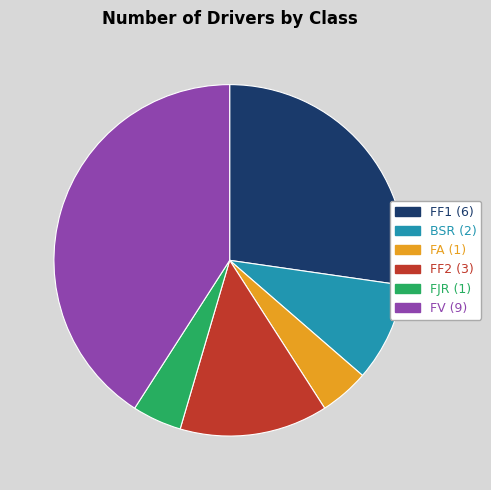

Which slice is the largest?

FV